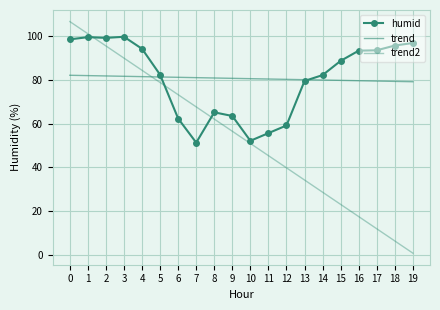

Which series has the widest spread of values?

trend2